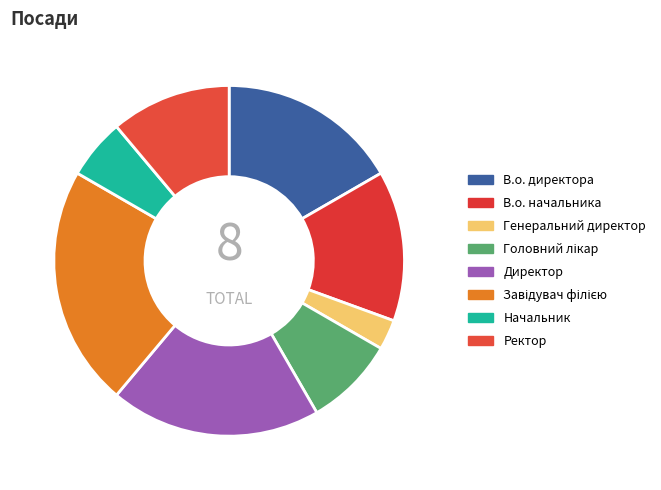

Does any single category account for the majority?

No